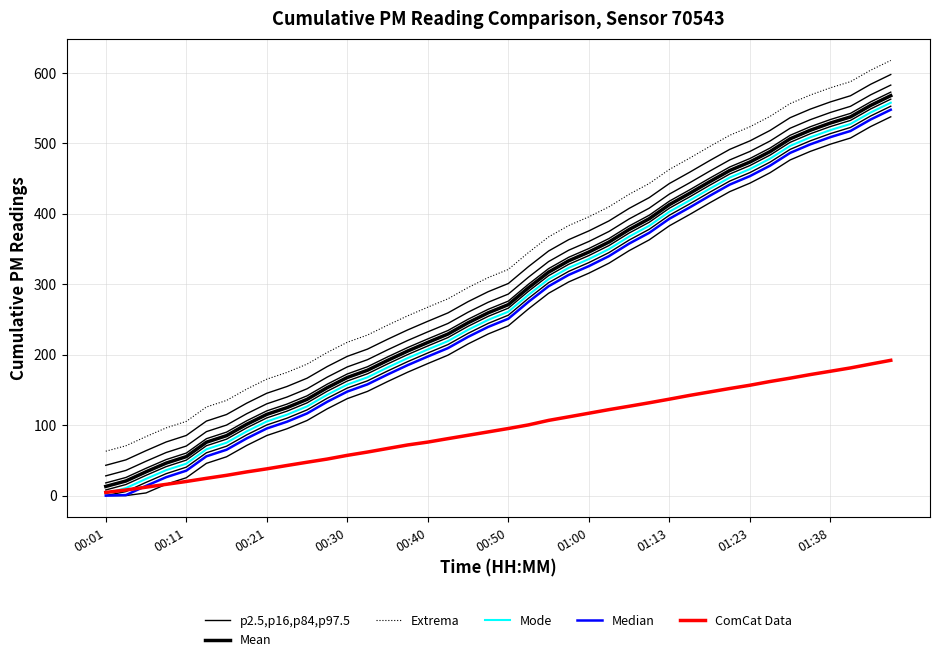

Between 20 and 31, which series saw the biggest shift?

p2.5,p16,p84,p97.5